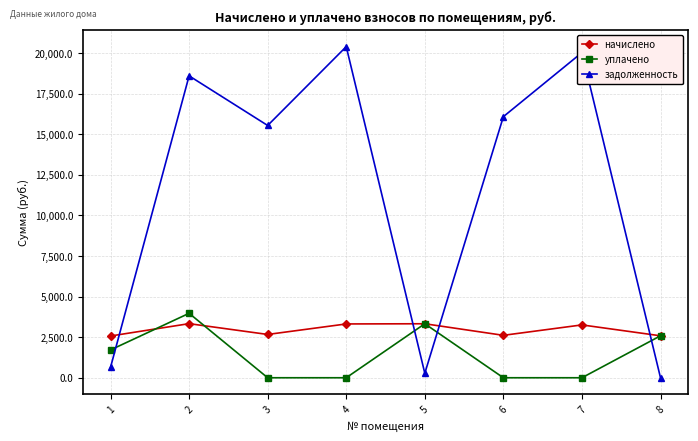

What is the difference between the second highest and second lowest values in the начислено series?

742.4